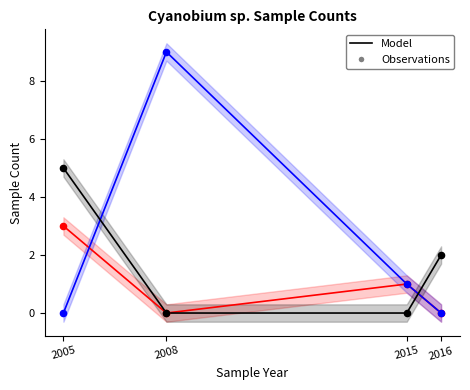

Which series has the largest total across all categories?

Mexico